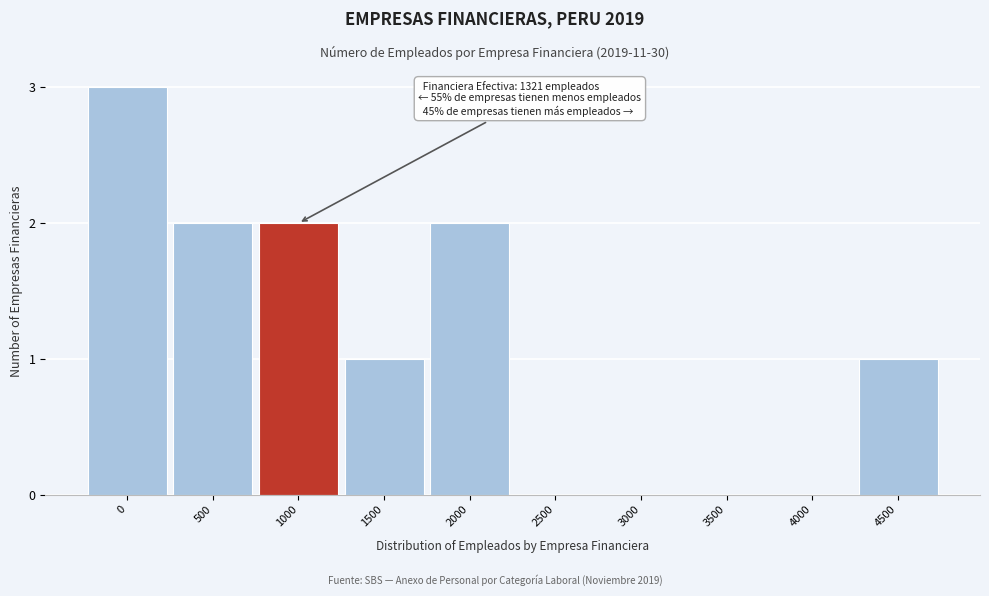

Reading left to right, list all the values displayed in this chart.

0=3	500=2	1000=2	1500=1	2000=2	2500=0	3000=0	3500=0	4000=0	4500=1